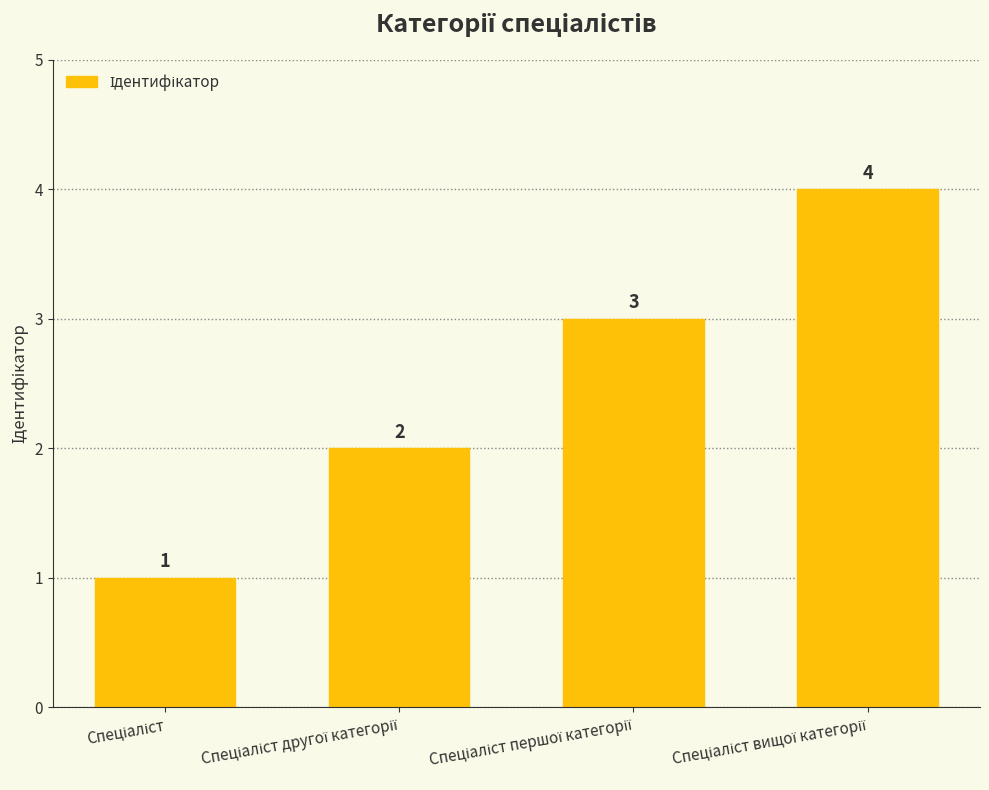

What is the difference between the maximum and minimum values?

3